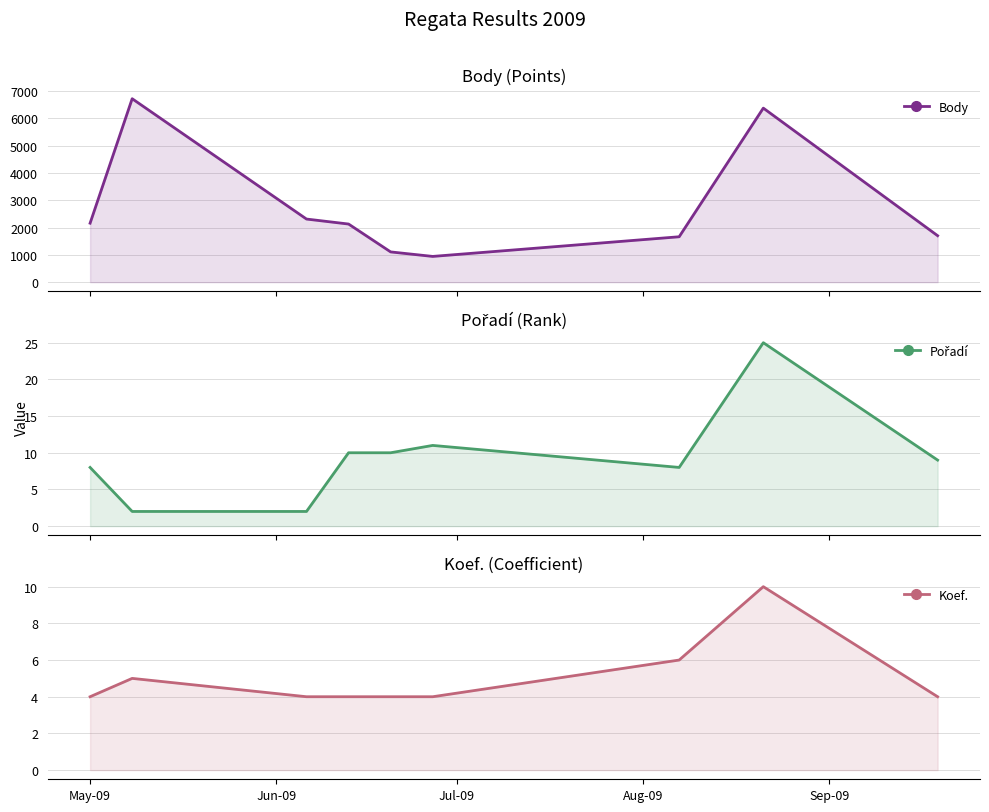

Is it true that Koef. equals 4 at 7?

False